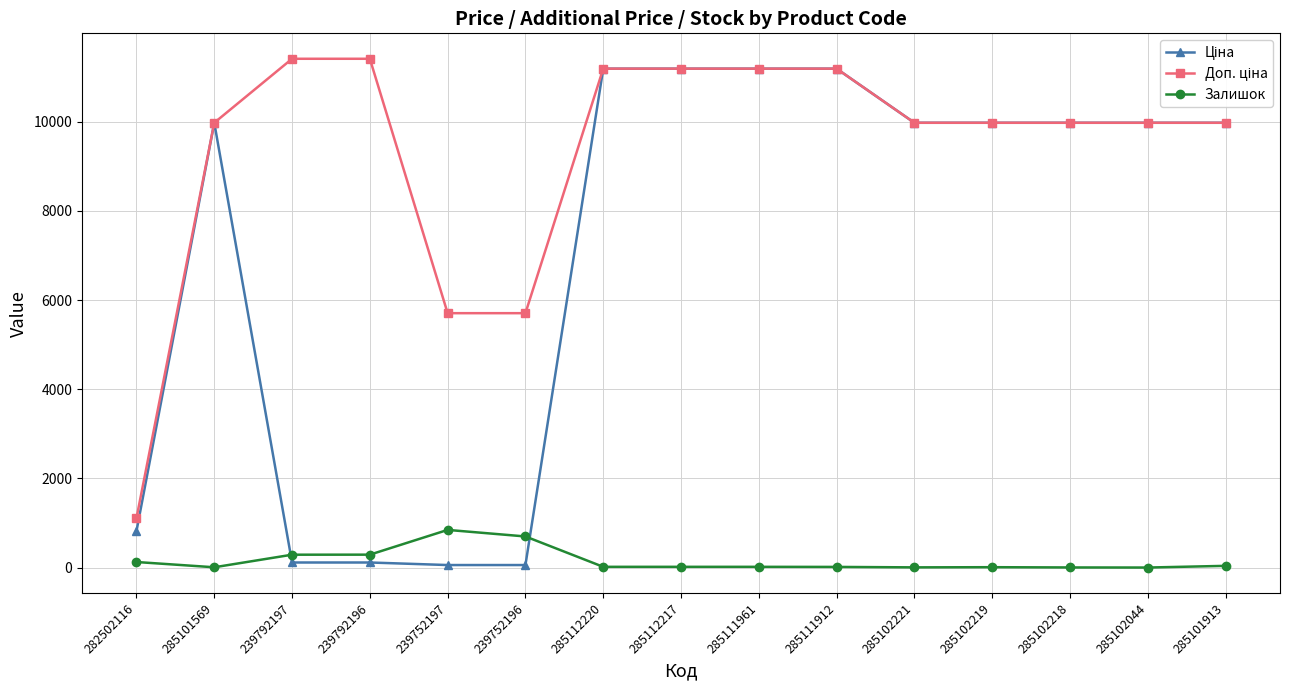

What is the maximum value for Залишок?

845.0